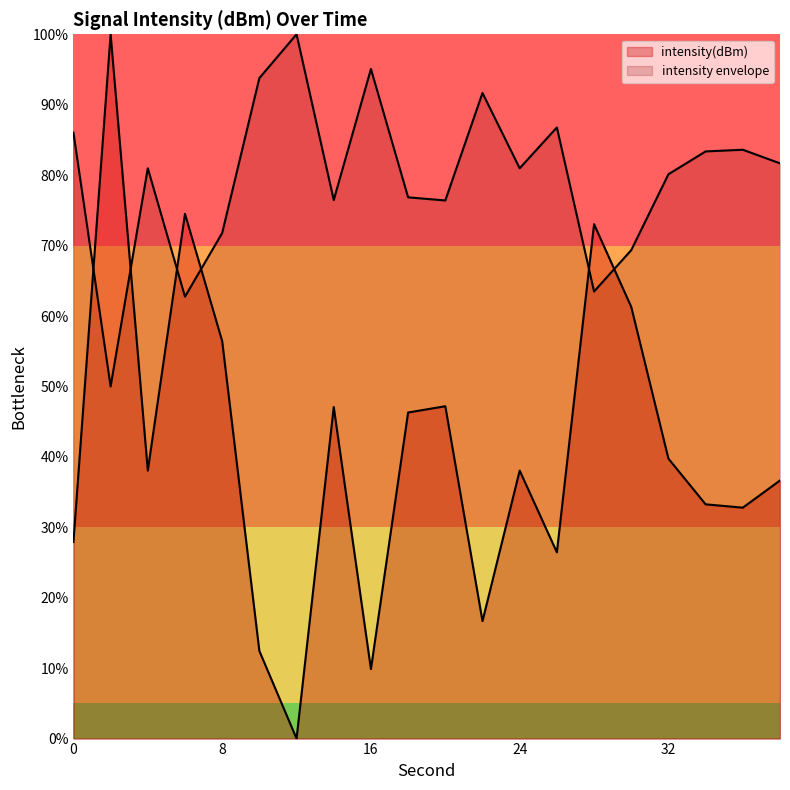

Read the value at 28.

73.0